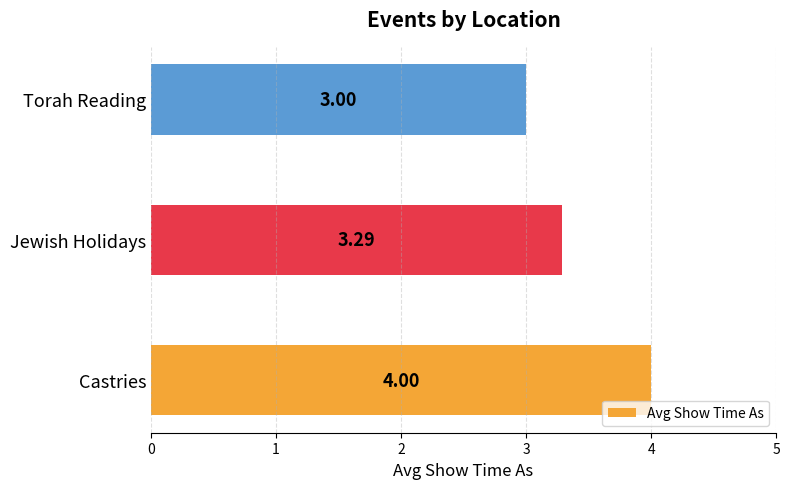

What is the difference between the maximum and minimum values?

1.0